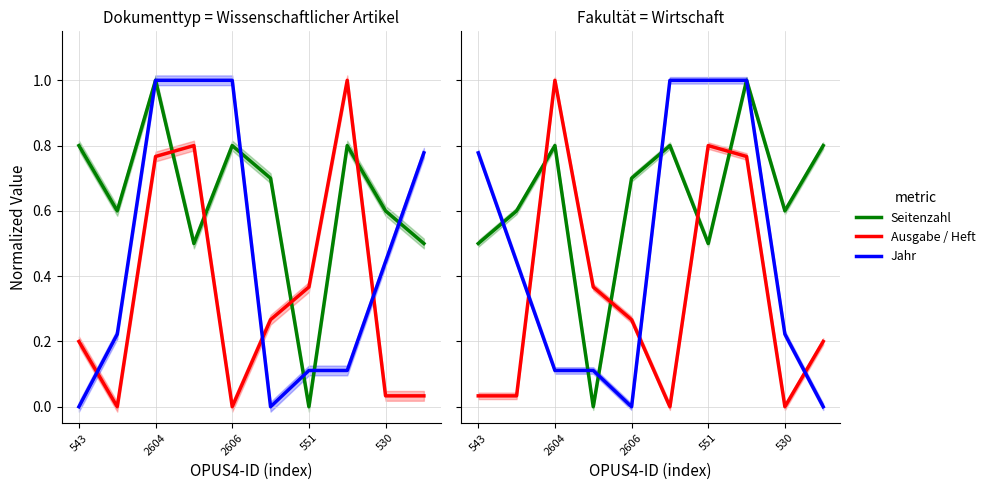

How many data points in Jahr are above 0?

8